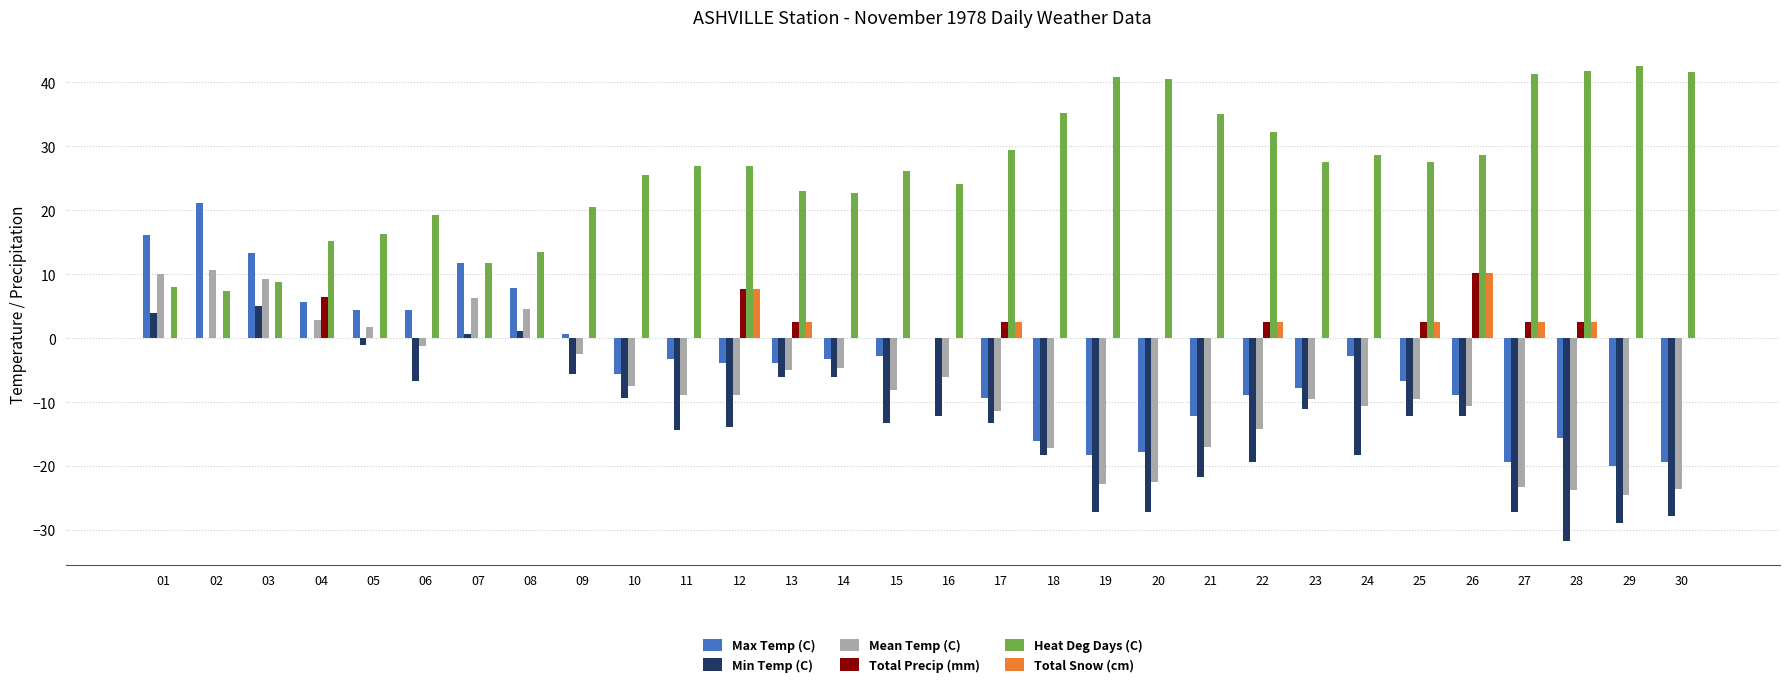

Which series has the largest range (max minus min)?

Max Temp (C)